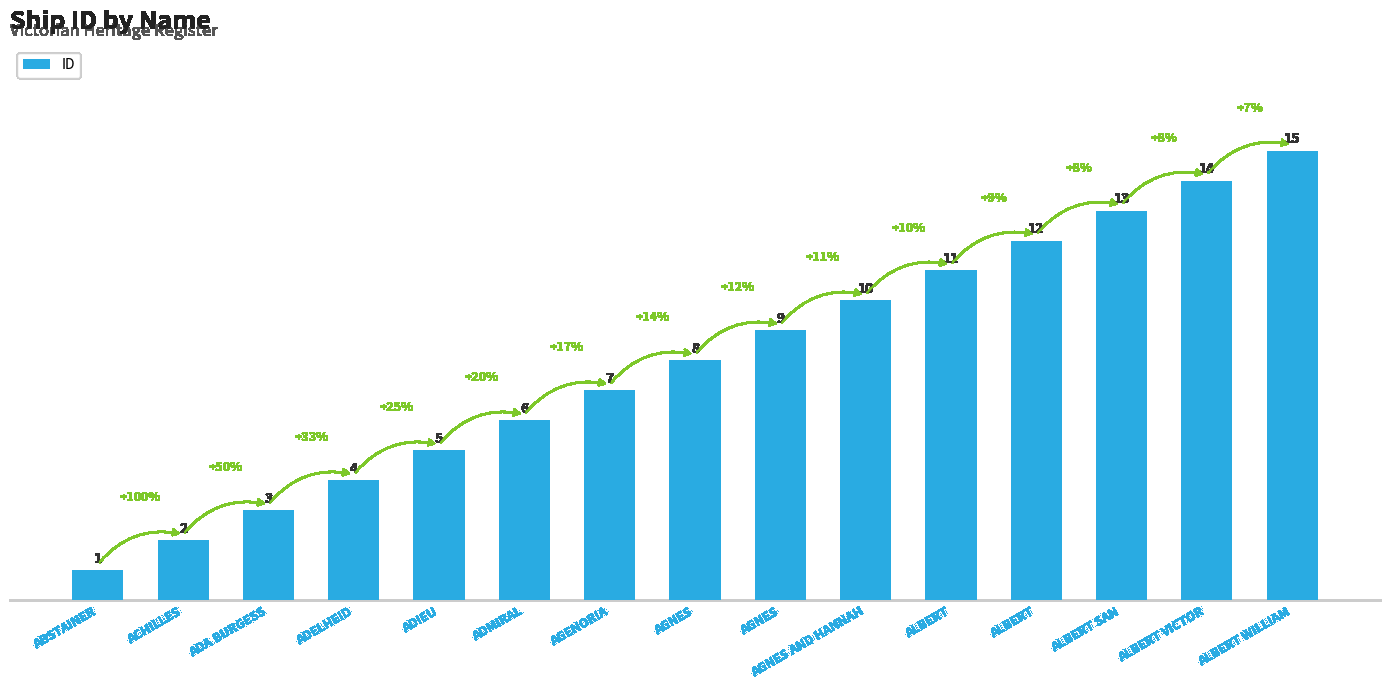

How many bars are there in total?

15